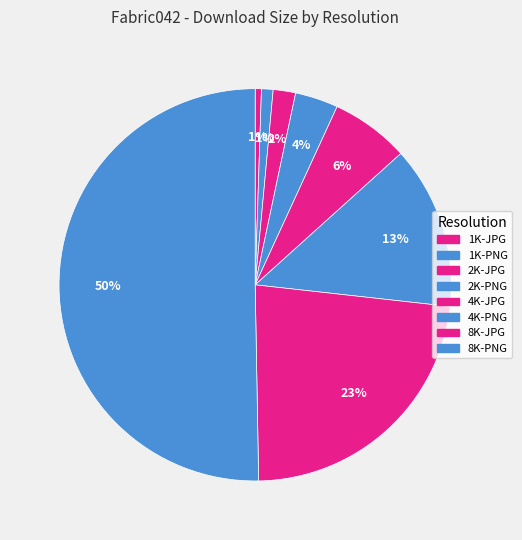

To the nearest percent, what is the combined percentage of 2K-PNG and 4K-JPG?

10%